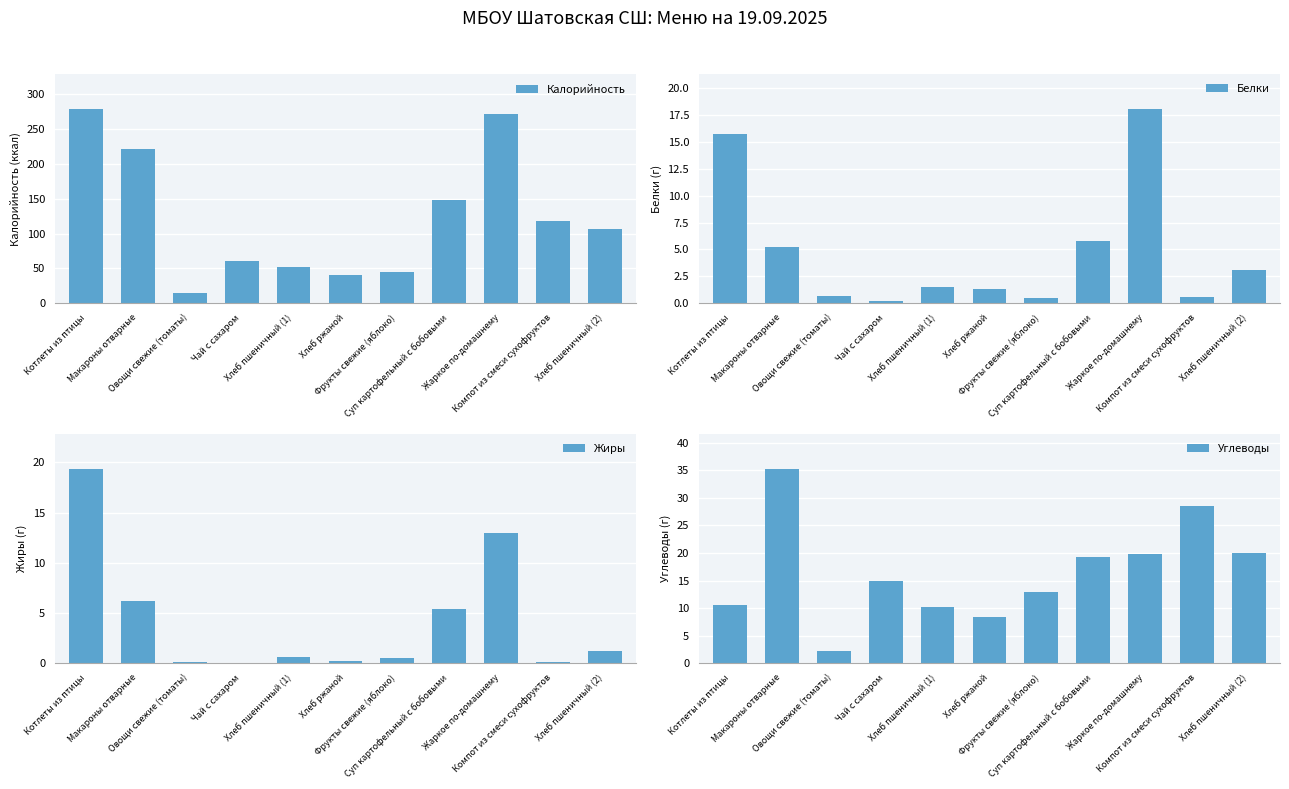

At which label does Углеводы first exceed 14?

Макароны отварные